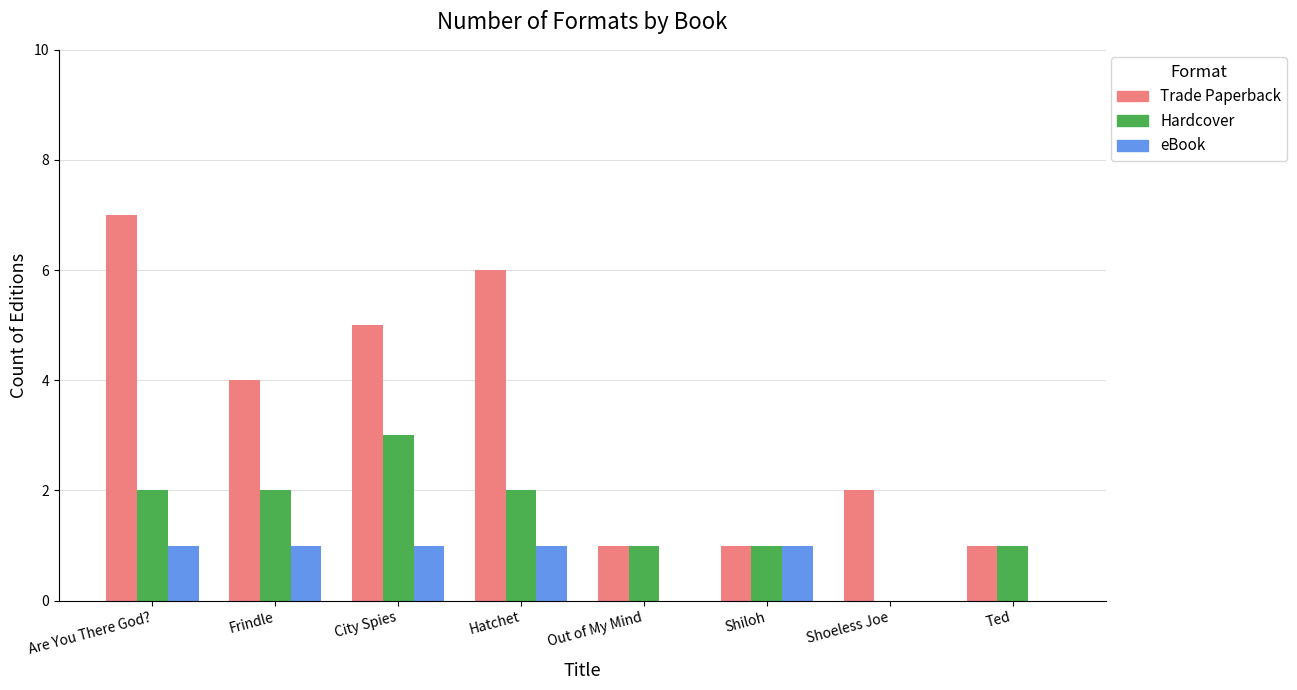

What is the sum of all eBook values?

5